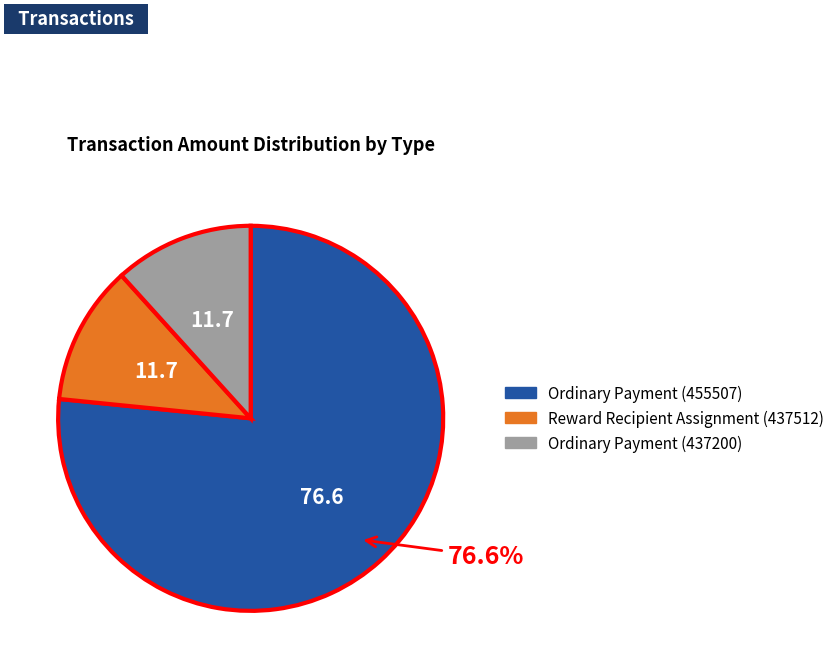

How many segments does this pie chart have?

3